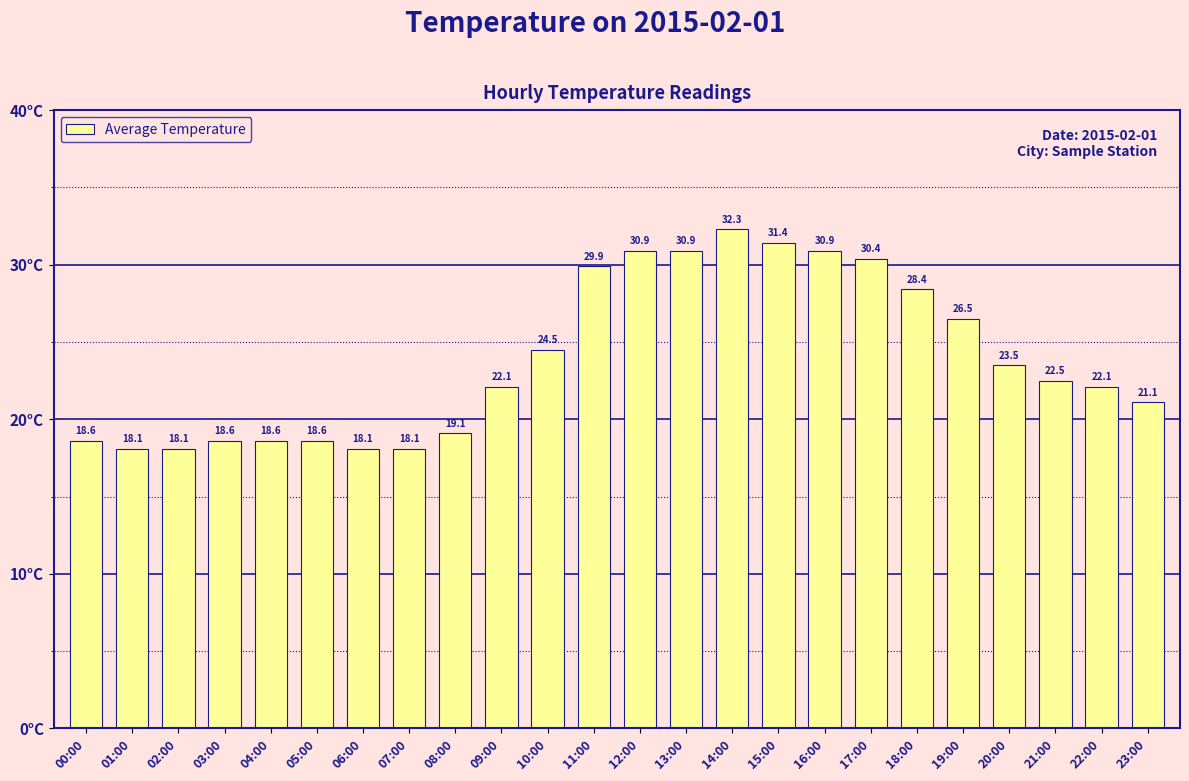

What is the label of the 22nd bar from the right?

02:00